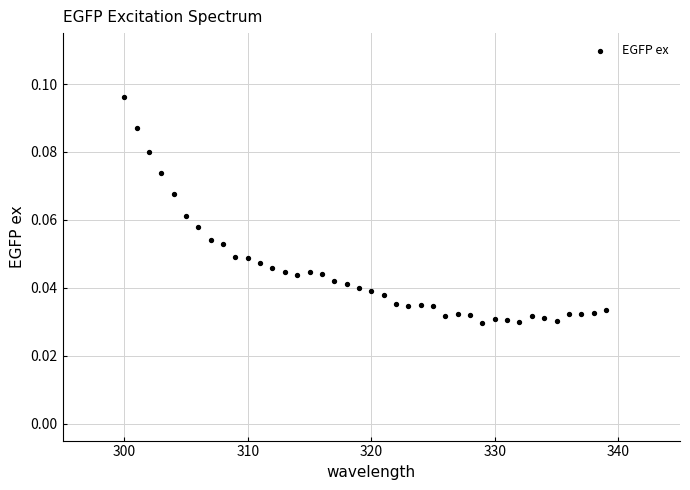

What is the range of X values (max minus min)?

39.0